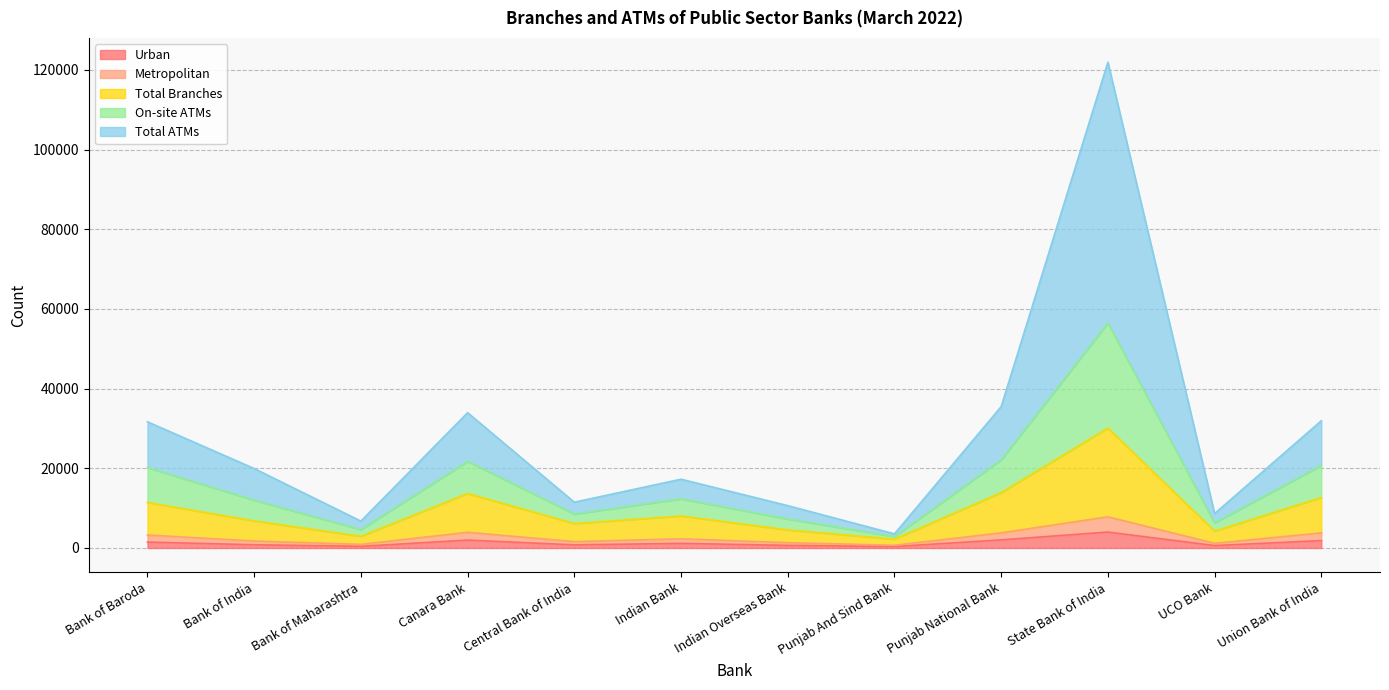

What is the spread (max minus min) of values at Bank of Baroda?

30187